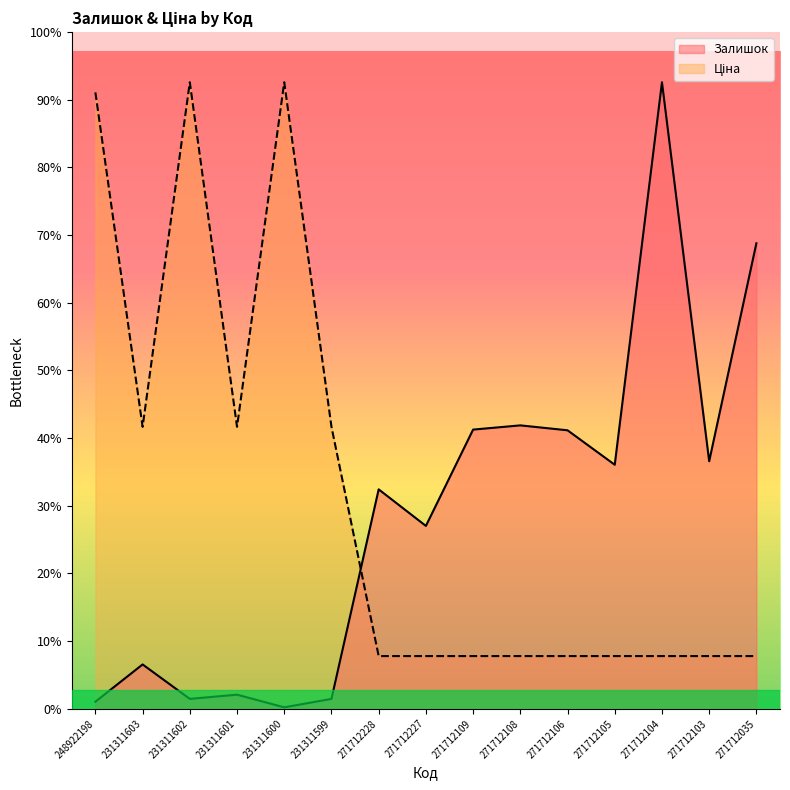

Reading right to left, list all the values displayed in this chart.

Залишок: 271712035=5376.2	271712103=2858.6	271712104=7235.9	271712105=2818.0	271712106=3216.0	271712108=3272.8	271712109=3224.1	271712227=2111.5	271712228=2533.8	231311599=113.7	231311600=16.2	231311601=162.4	231311602=113.7	231311603=511.6	248922198=81.2
Ціна: 271712035=608.3	271712103=608.3	271712104=608.3	271712105=608.3	271712106=608.3	271712108=608.3	271712109=608.3	271712227=608.3	271712228=608.3	231311599=3256.2	231311600=7235.9	231311601=3256.2	231311602=7235.9	231311603=3256.2	248922198=7118.9